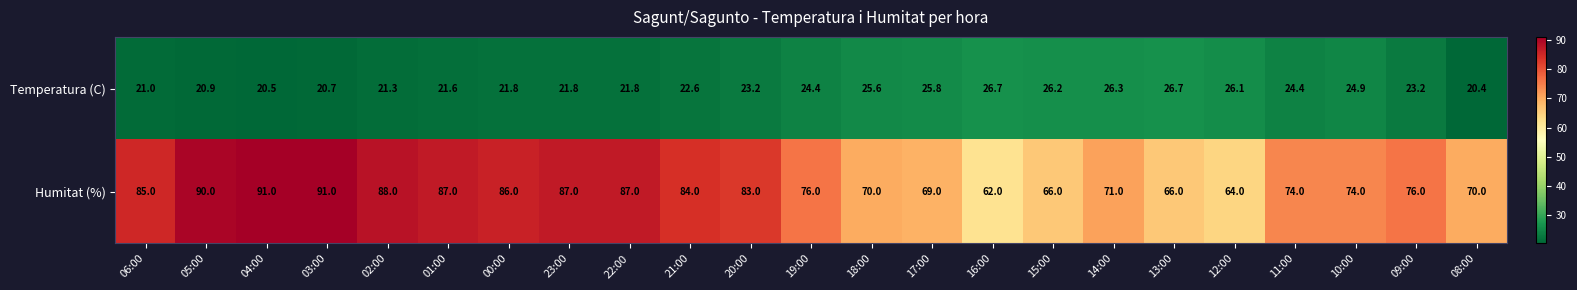

What is the total value across all series at 11:00?

98.4